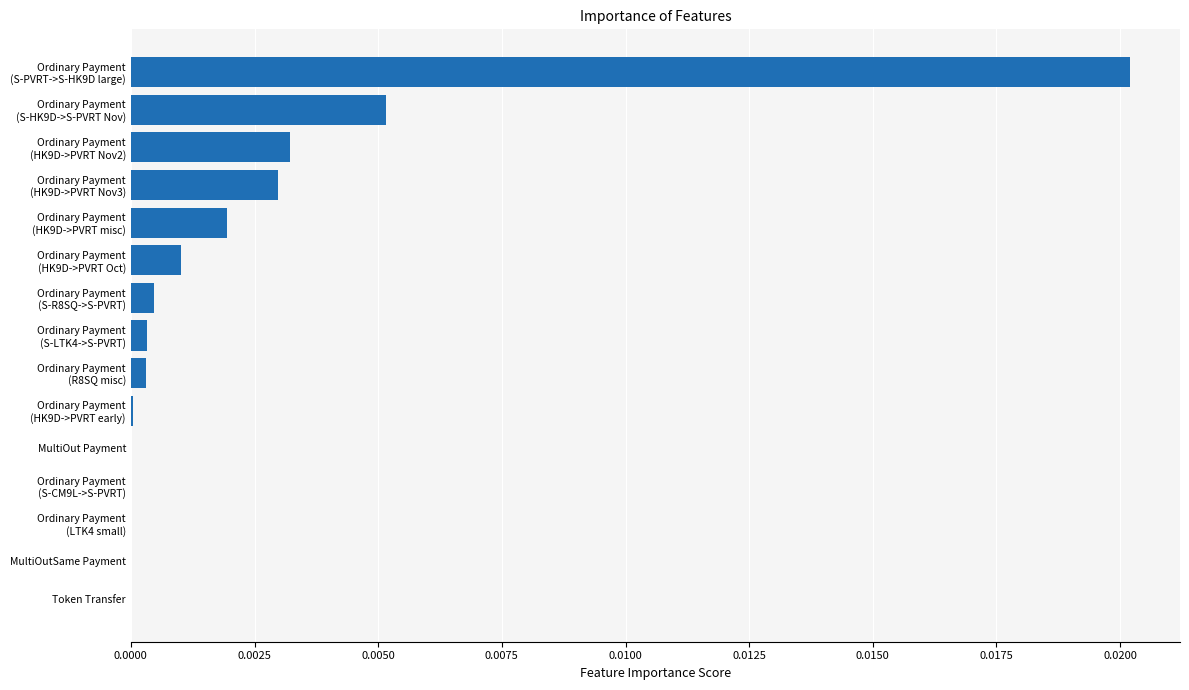

The chart shows a value of 0.0 at MultiOut Payment. True or false?

True